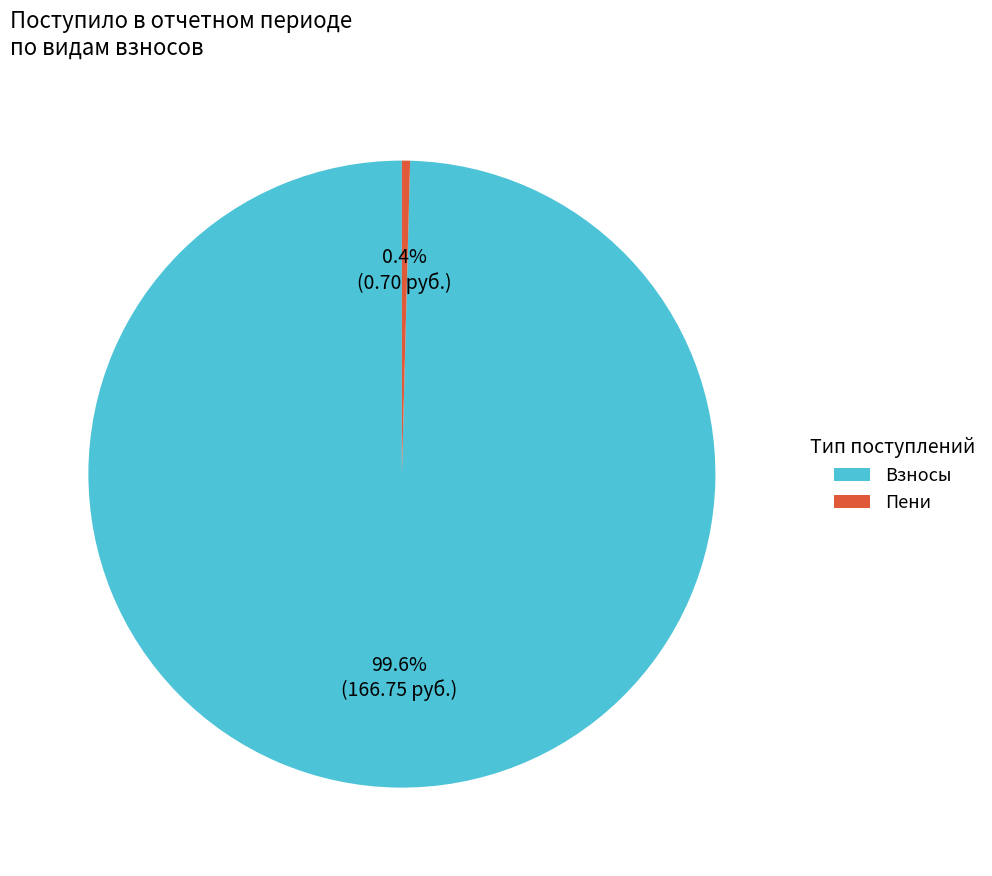

Rank the categories by value from highest to lowest.

Взносы, Пени